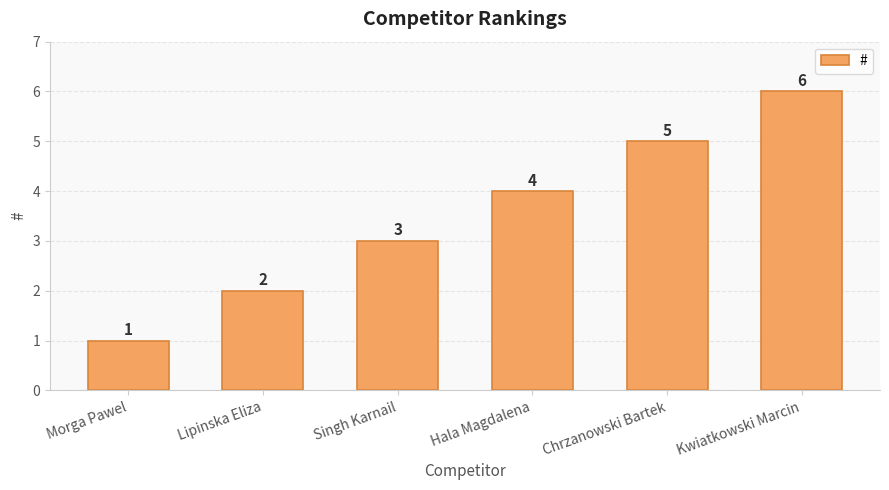

Which category has the lowest value across all series?

Morga Pawel